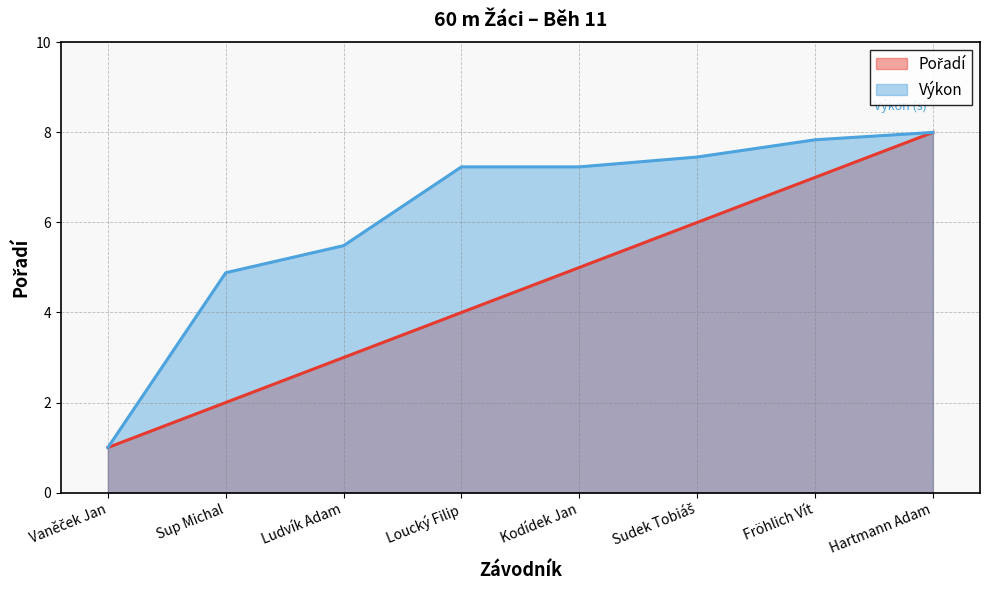

What is the spread (max minus min) of values at Sup Michal?

2.9